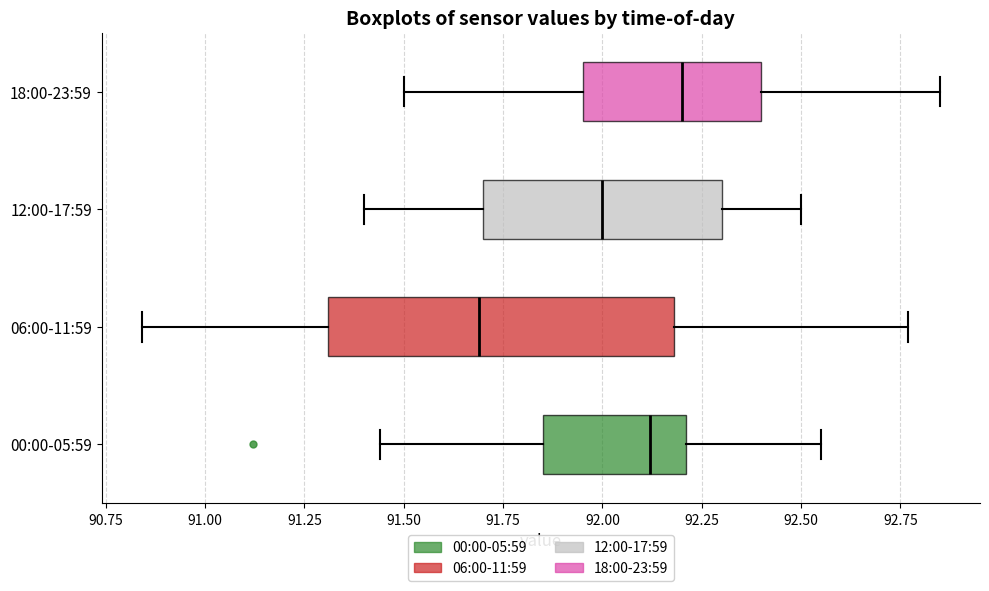

Where does the left whisker of the box for 12:00-17:59 end on the x-axis? The values are not printed on the chart, so give them approximately, as read against the axis.

91.40